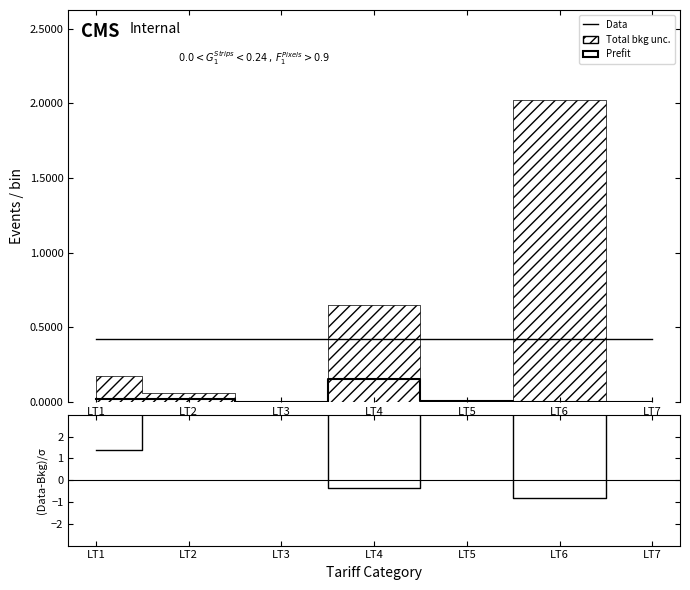

How many series are shown in this chart?

3